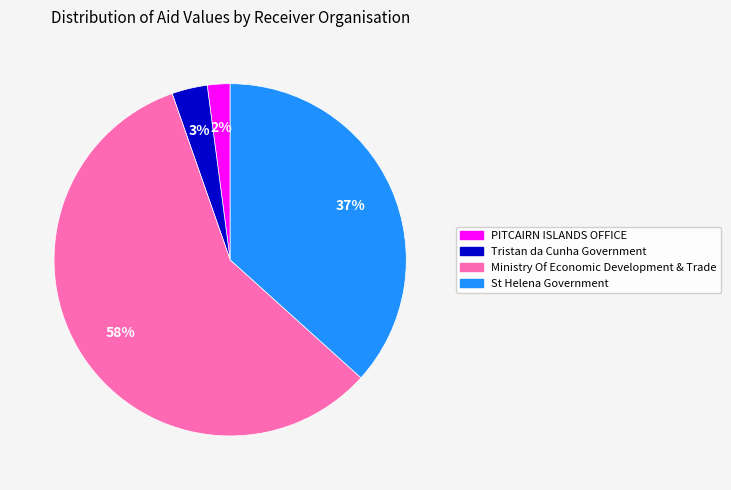

Approximately how many times larger is the value at St Helena Government compared to Ministry Of Economic Development & Trade?

0.6